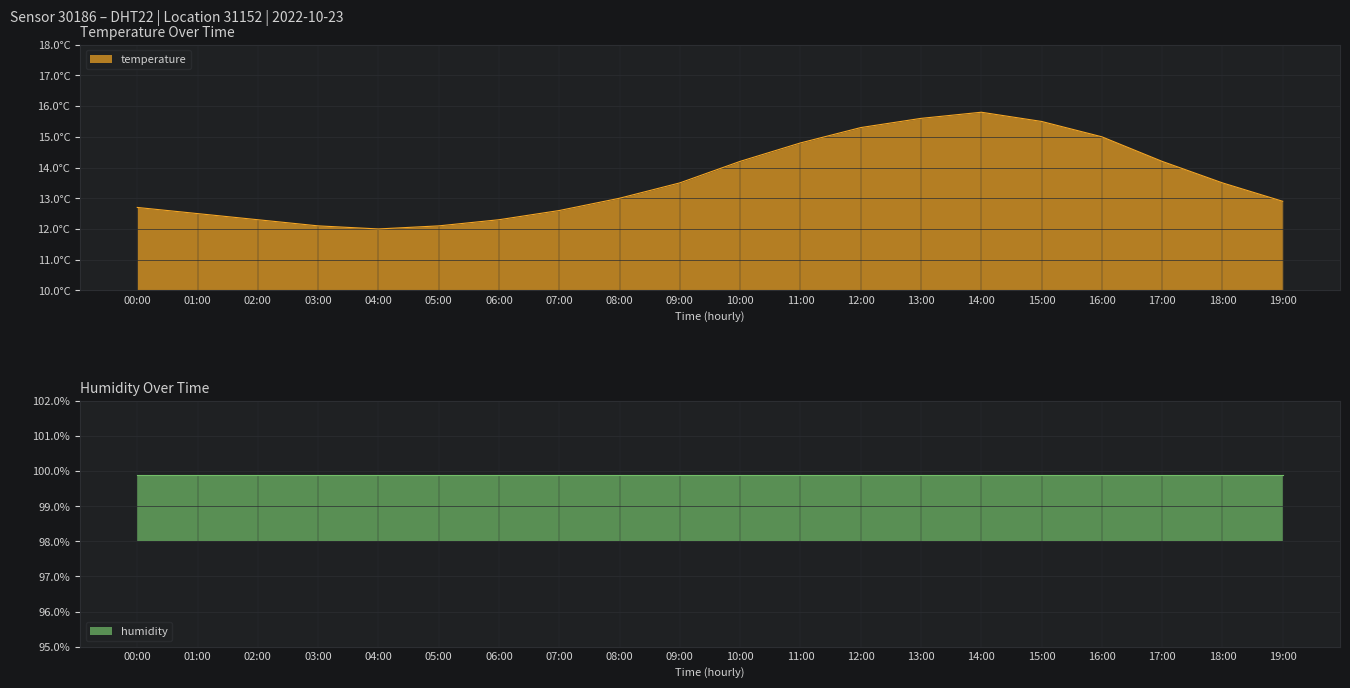

How many points are lower than both their immediate neighbors (excluding endpoints)?

1